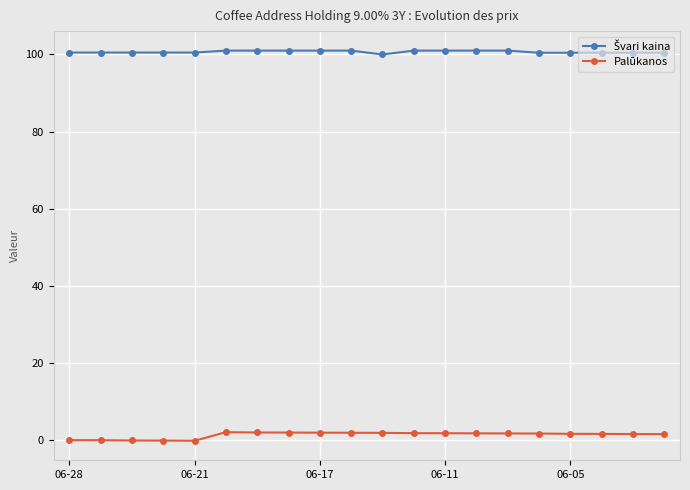

How many values in the Palūkanos series are below 1?

5